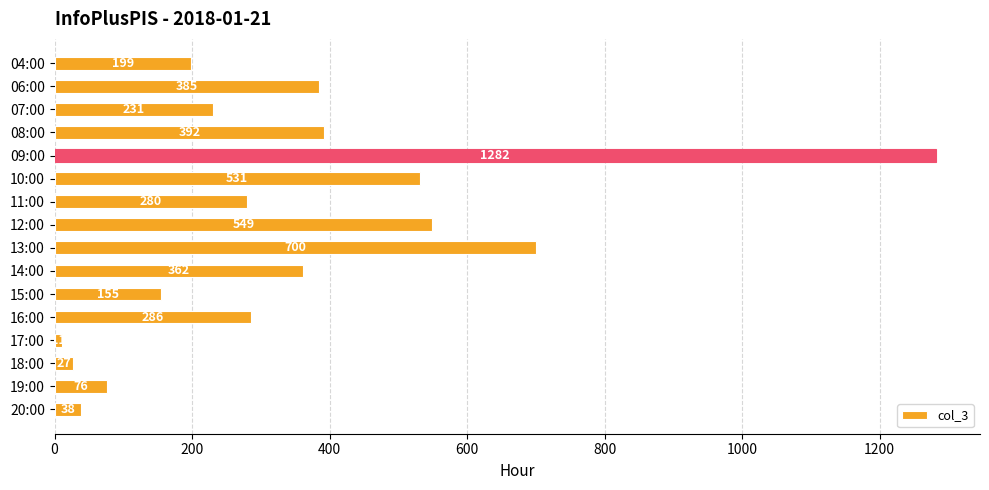

Which label corresponds to the smallest value in the chart?

17:00